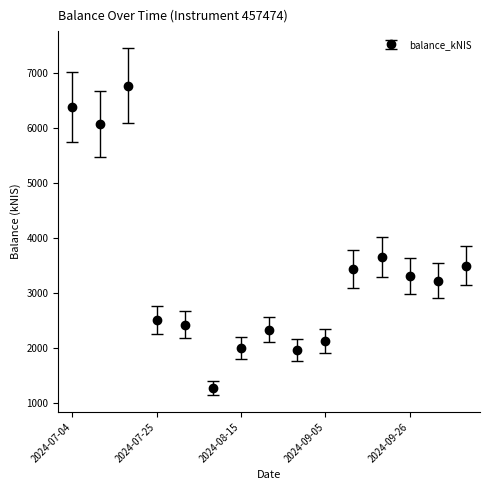

What is the greatest value displayed?

6772.6